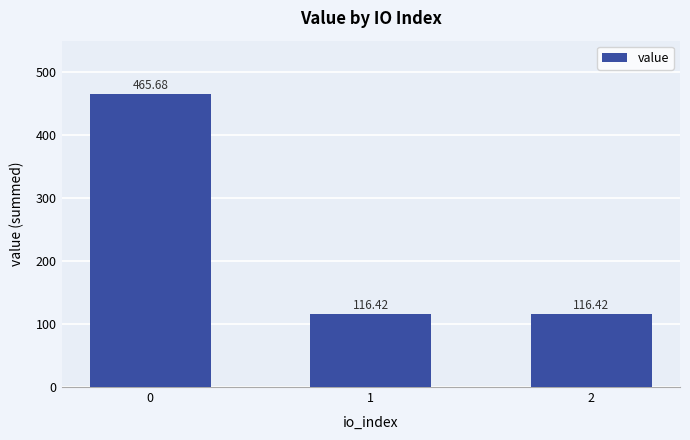

What is the value of the 3rd bar from the left?

116.4